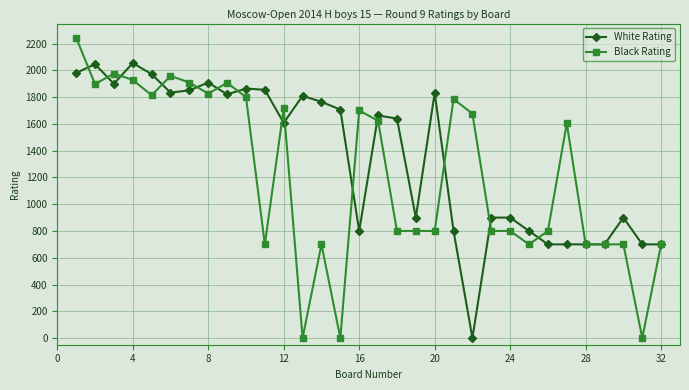

What is the maximum value shown in the chart?

2244